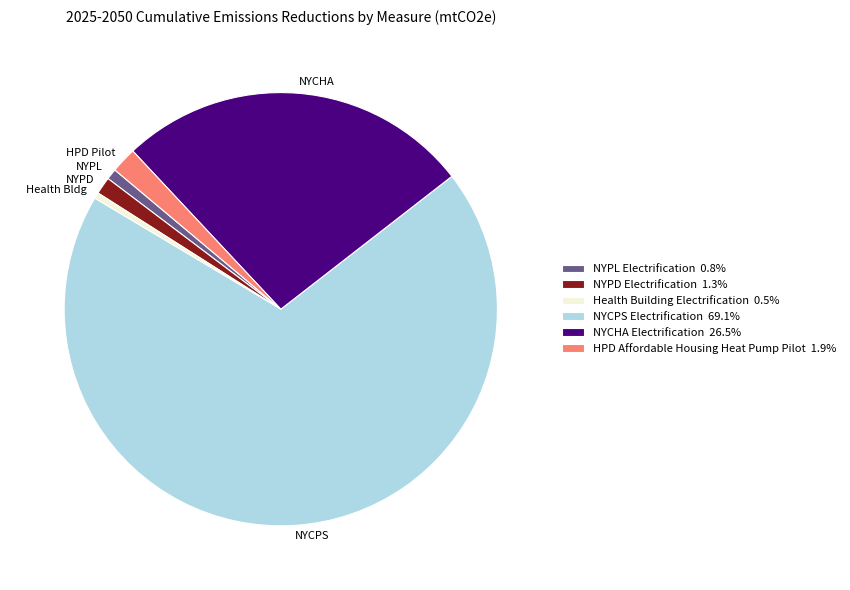

Do NYCHA and NYPD together represent more than half of the pie?

No